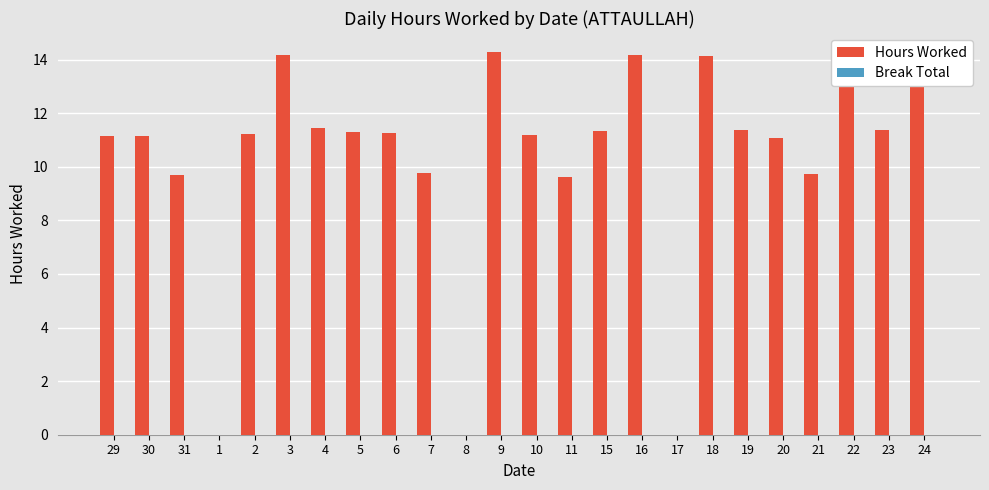

What is the label of the 11th bar from the left?

8